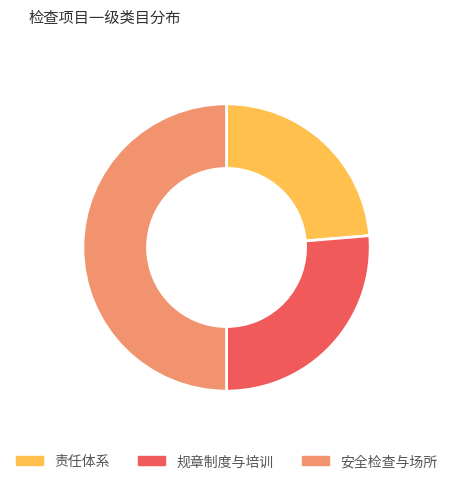

Combined, do 安全检查与场所 and 规章制度与培训 account for over 50%?

Yes